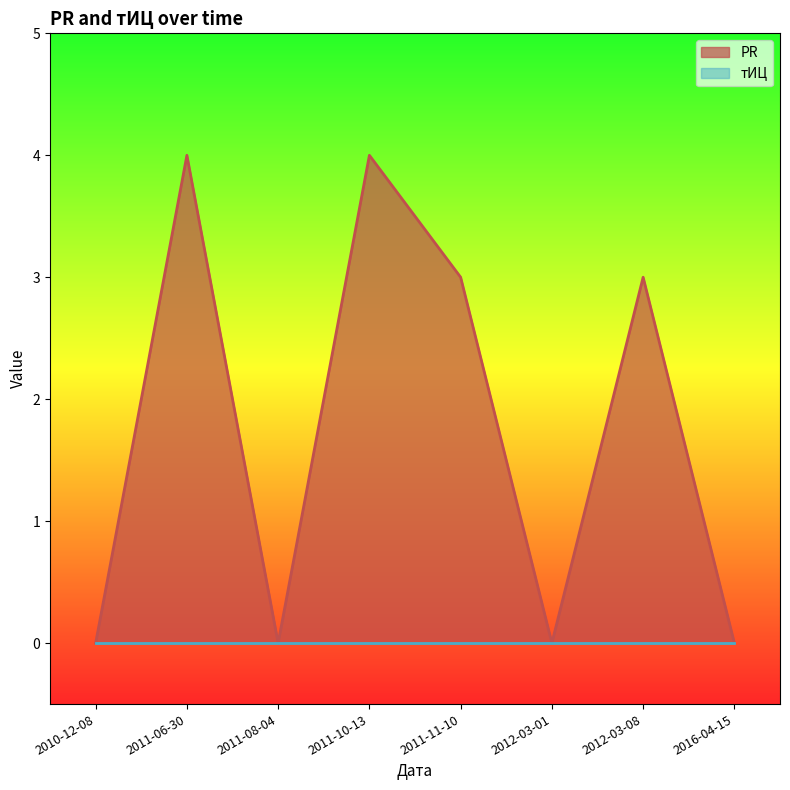

At which category does the data reach its first local peak?

2011-06-30